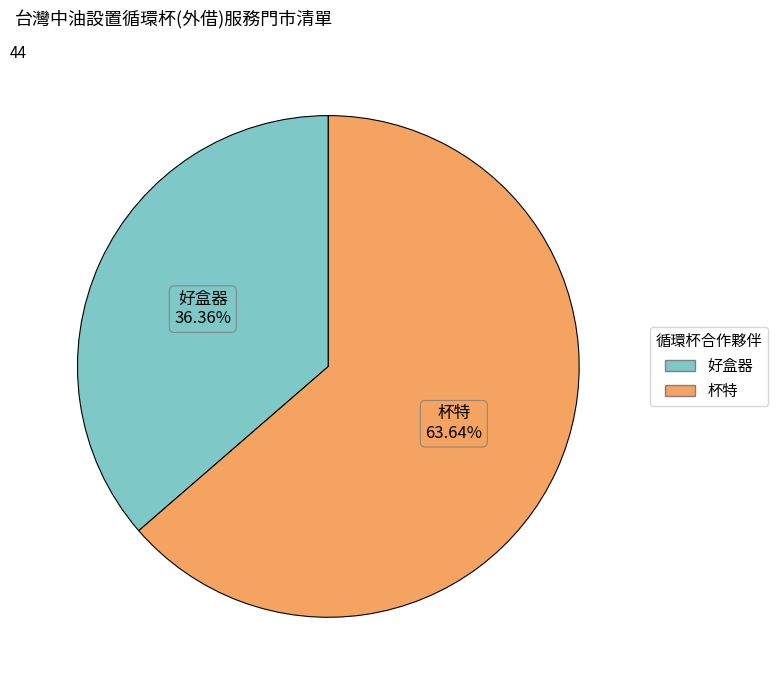

True or false: 好盒器 accounts for 36% of the total.

True